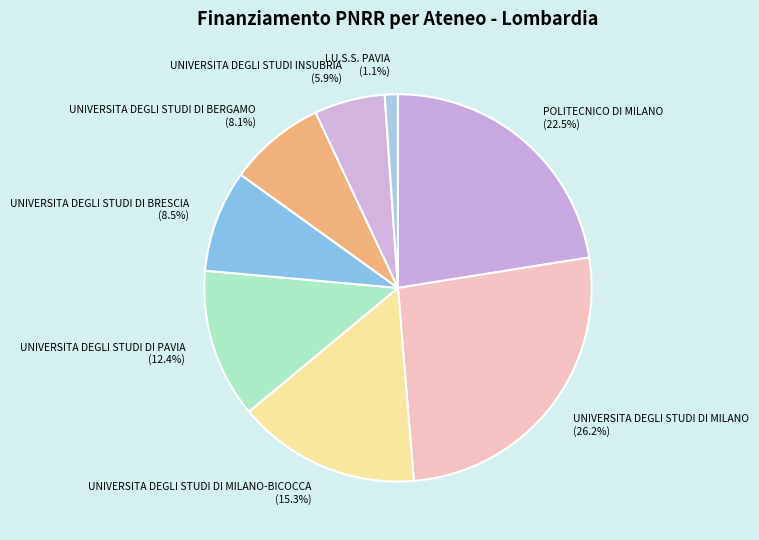

Approximately how many times larger is the value at UNIVERSITA DEGLI STUDI DI MILANO-BICOCCA (15.3%) compared to UNIVERSITA DEGLI STUDI DI MILANO (26.2%)?

0.6